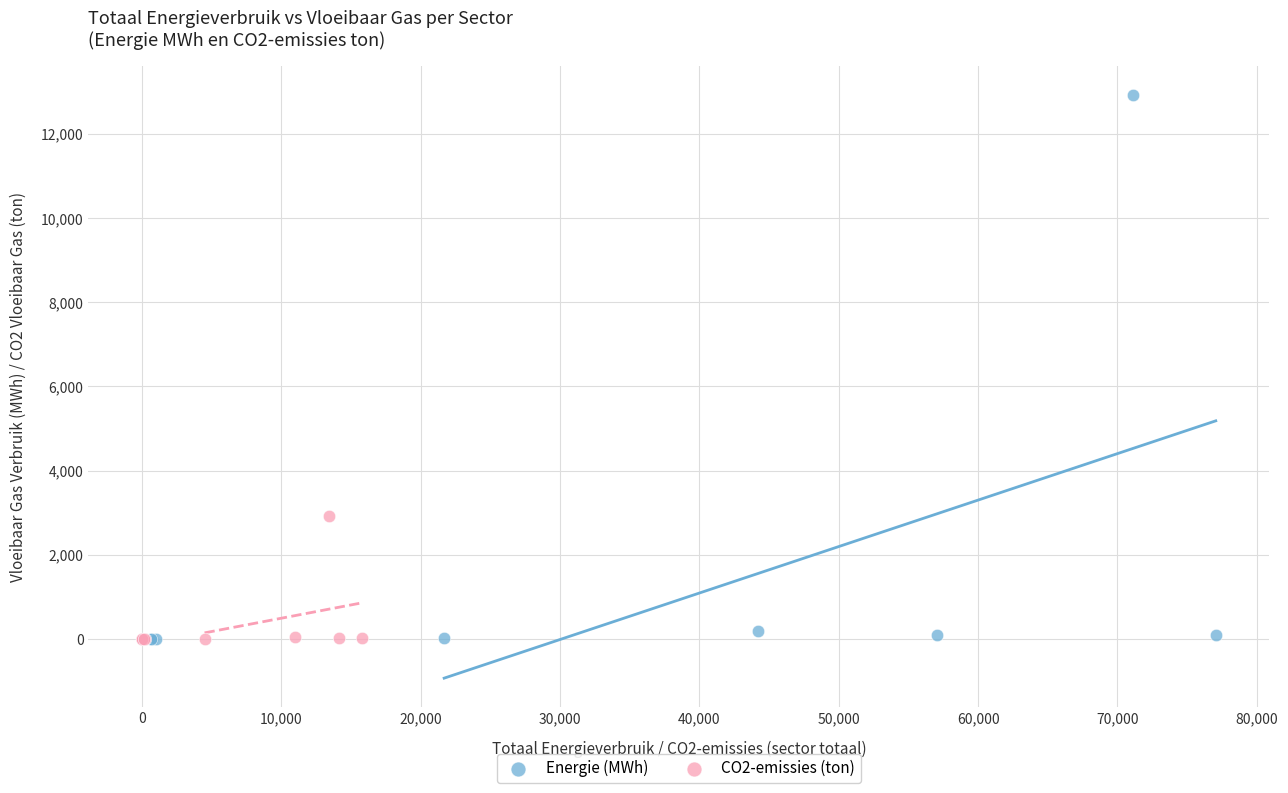

Which series has the widest spread of Y values?

Energie (MWh)